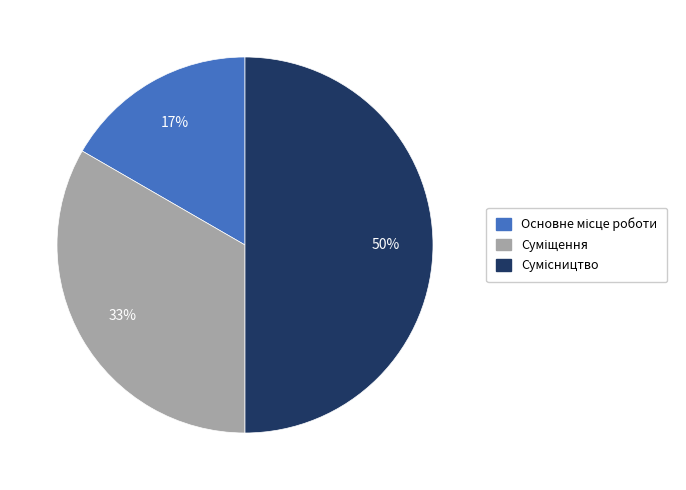

To the nearest percent, what is the average slice percentage?

33%